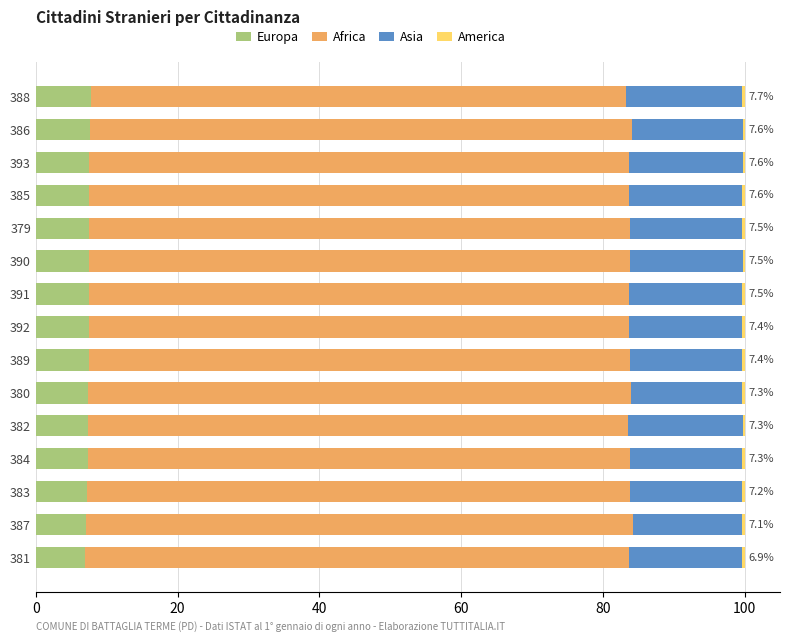

How many categories are shown in the chart?

15